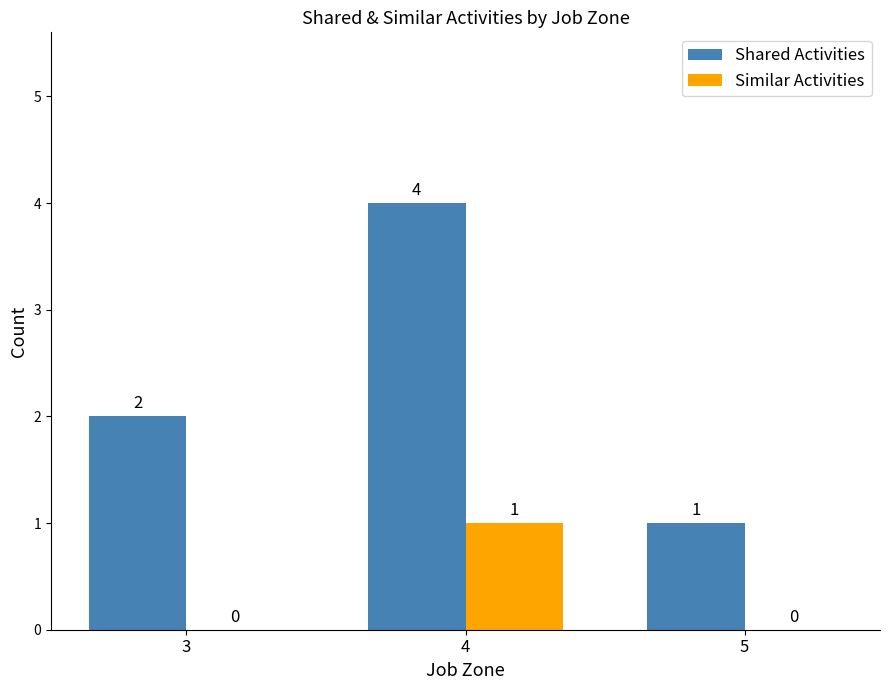

What are all the series names shown in the legend?

Shared Activities, Similar Activities